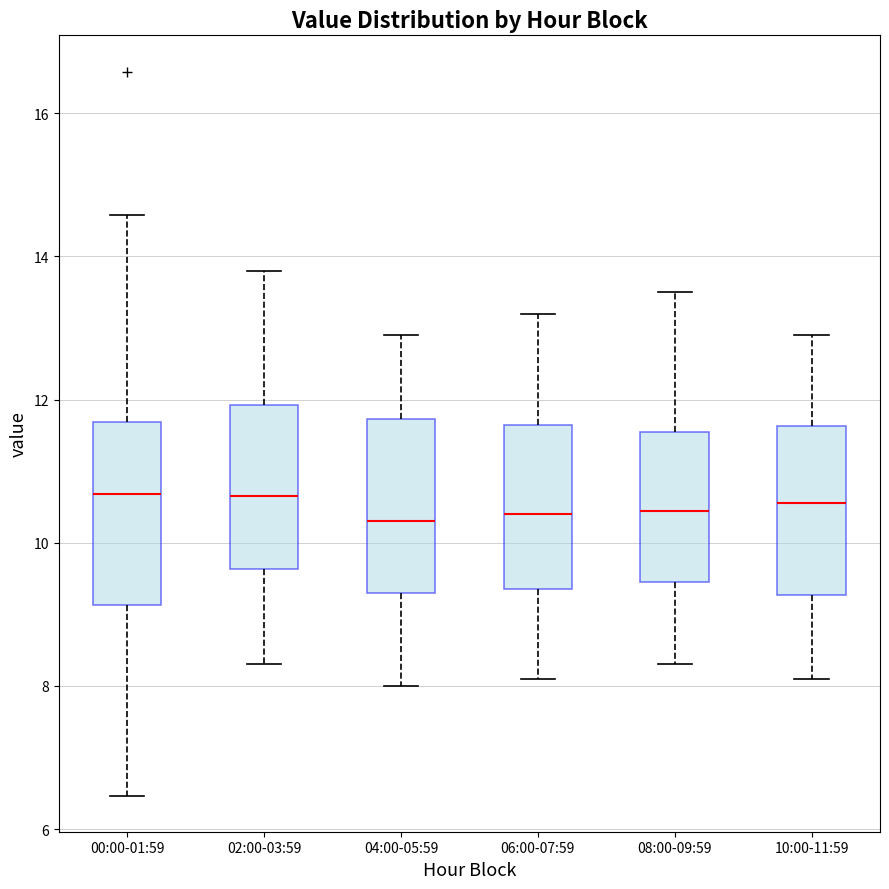

Reading left to right, transcribe this box plot: for each box, give where its median line is, the range the box spans, and where its two whiskers end, as read against the y-axis. The values are not printed on the chart, so give them approximately, as read against the axis.

00:00-01:59: median 10.6, box 9.2 to 11.6, whiskers 6.4 to 14.6
02:00-03:59: median 10.6, box 9.6 to 12.0, whiskers 8.4 to 13.8
04:00-05:59: median 10.4, box 9.4 to 11.8, whiskers 8.0 to 13.0
06:00-07:59: median 10.4, box 9.4 to 11.6, whiskers 8.2 to 13.2
08:00-09:59: median 10.4, box 9.4 to 11.6, whiskers 8.4 to 13.6
10:00-11:59: median 10.6, box 9.2 to 11.6, whiskers 8.2 to 13.0